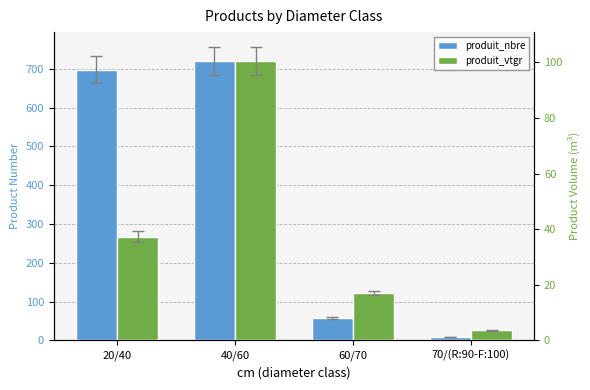

At which category is the sum across all series the highest?

40/60